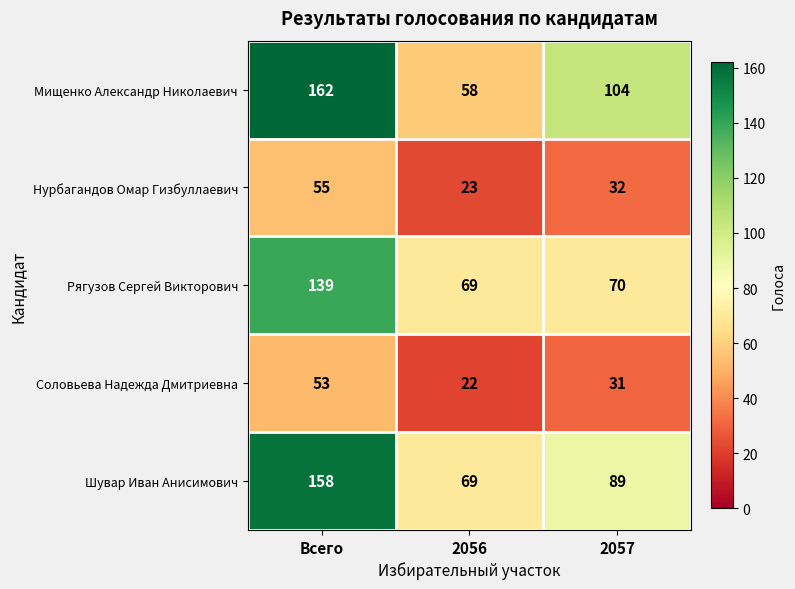

Reading left to right, transcribe all the data shown in this chart.

Мищенко Александр Николаевич: 162	58	104
Нурбагандов Омар Гизбуллаевич: 55	23	32
Рягузов Сергей Викторович: 139	69	70
Соловьева Надежда Дмитриевна: 53	22	31
Шувар Иван Анисимович: 158	69	89